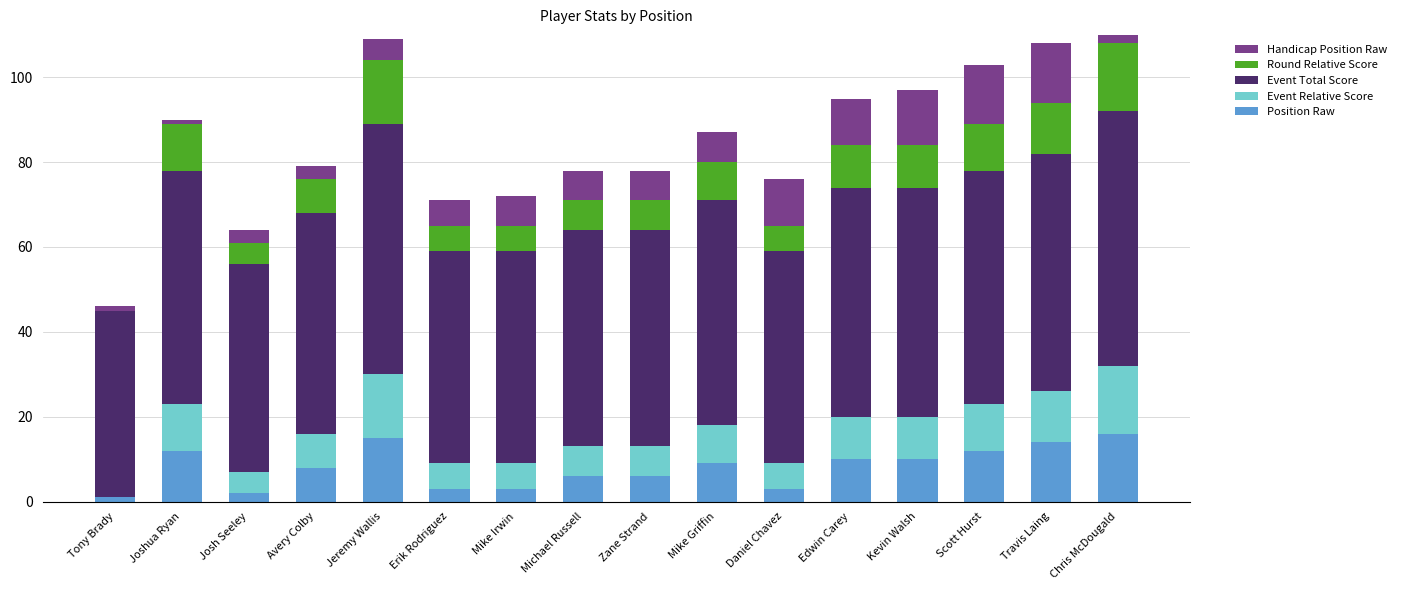

What is the value of the Handicap Position Raw bar at the 12th from the left?

11